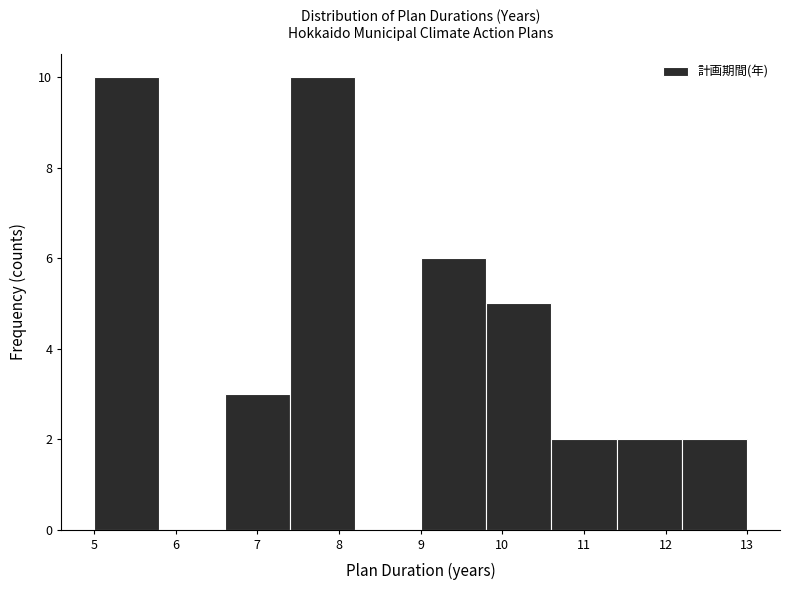

Reading left to right, list every bar in this chart as the range it spans on the x-axis followed by its height. The values are not printed on the chart, so give them approximately, as read against the axis.

5.0 to 5.8: 10
5.8 to 6.6: 0
6.6 to 7.4: 3
7.4 to 8.2: 10
8.2 to 9.0: 0
9.0 to 9.8: 6
9.8 to 10.6: 5
10.6 to 11.4: 2
11.4 to 12.2: 2
12.2 to 13.0: 2